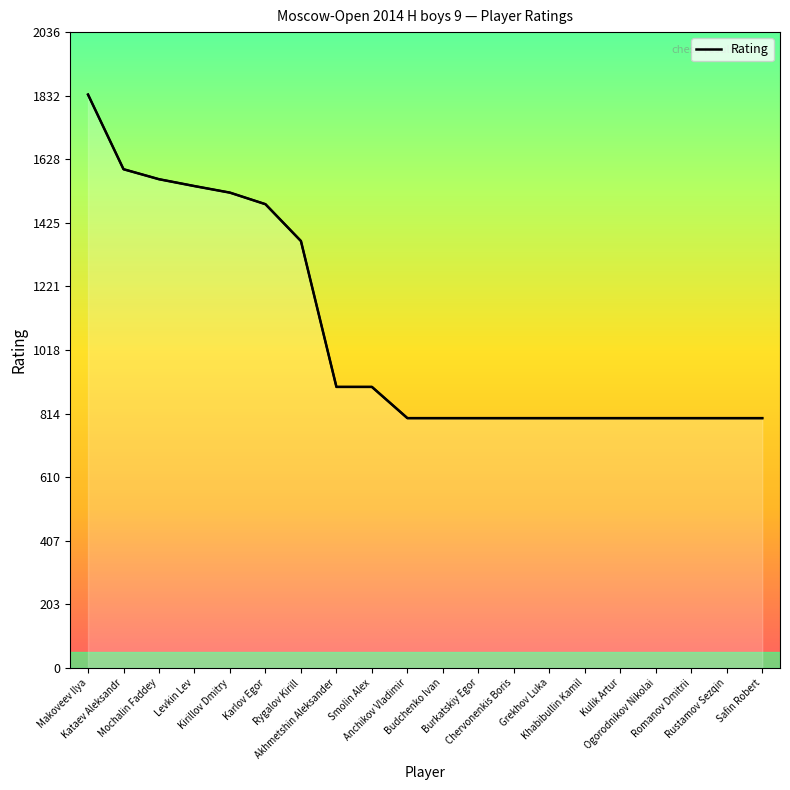

What is the label of the 4th point from the left?

Levkin Lev